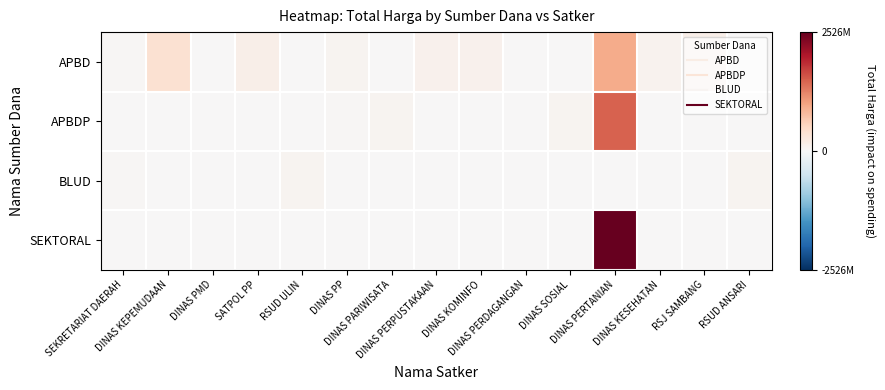

Reading left to right, extract all data points from this chart.

APBD: SEKRETARIAT DAERAH=19950000	DINAS KEPEMUDAAN=379075000	DINAS PMD=12000000	SATPOL PP=152477000	RSUD ULIN=0	DINAS PP=62540000	DINAS PARIWISATA=0	DINAS PERPUSTAKAAN=100105000	DINAS KOMINFO=100000000	DINAS PERDAGANGAN=11100000	DINAS SOSIAL=0	DINAS PERTANIAN=939240000	DINAS KESEHATAN=82083505	RSJ SAMBANG=152252740	RSUD ANSARI=0
APBDP: SEKRETARIAT DAERAH=0	DINAS KEPEMUDAAN=0	DINAS PMD=0	SATPOL PP=0	RSUD ULIN=0	DINAS PP=25200000	DINAS PARIWISATA=64468000	DINAS PERPUSTAKAAN=0	DINAS KOMINFO=0	DINAS PERDAGANGAN=14750000	DINAS SOSIAL=65000000	DINAS PERTANIAN=1486800150	DINAS KESEHATAN=0	RSJ SAMBANG=0	RSUD ANSARI=0
BLUD: SEKRETARIAT DAERAH=29000000	DINAS KEPEMUDAAN=0	DINAS PMD=0	SATPOL PP=0	RSUD ULIN=62920000	DINAS PP=0	DINAS PARIWISATA=0	DINAS PERPUSTAKAAN=0	DINAS KOMINFO=0	DINAS PERDAGANGAN=0	DINAS SOSIAL=0	DINAS PERTANIAN=0	DINAS KESEHATAN=0	RSJ SAMBANG=0	RSUD ANSARI=66871000
SEKTORAL: SEKRETARIAT DAERAH=0	DINAS KEPEMUDAAN=0	DINAS PMD=0	SATPOL PP=0	RSUD ULIN=0	DINAS PP=0	DINAS PARIWISATA=0	DINAS PERPUSTAKAAN=0	DINAS KOMINFO=0	DINAS PERDAGANGAN=0	DINAS SOSIAL=0	DINAS PERTANIAN=2526421930	DINAS KESEHATAN=0	RSJ SAMBANG=0	RSUD ANSARI=0